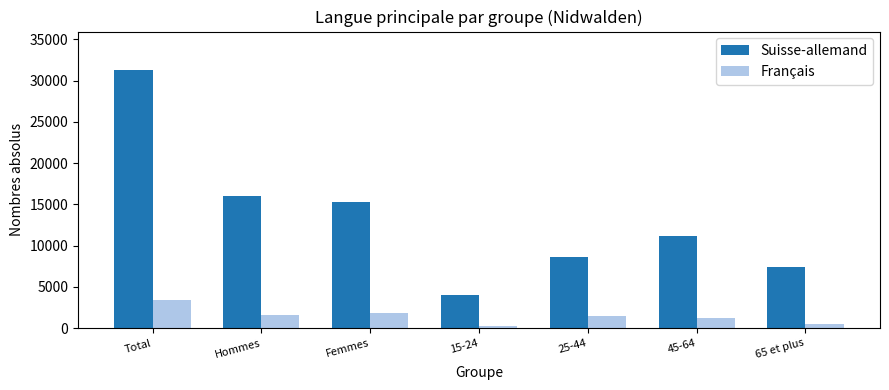

True or false: Suisse-allemand has a value of 21189.6 at Femmes.

False